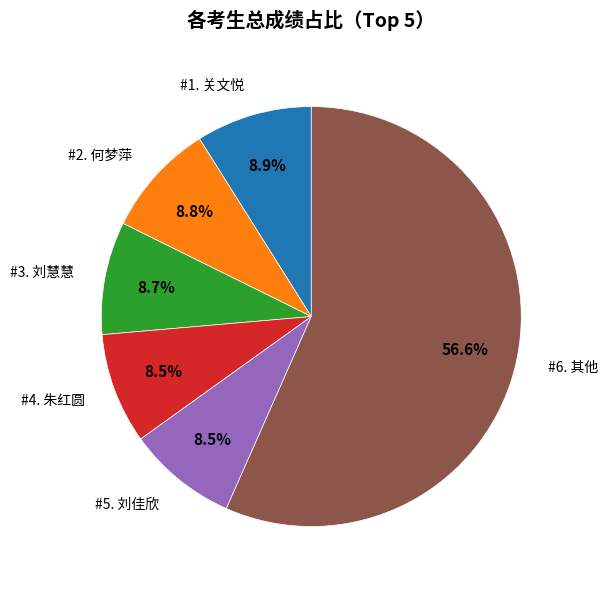

To the nearest percent, what is the difference between the largest and smallest slice percentages?

48%